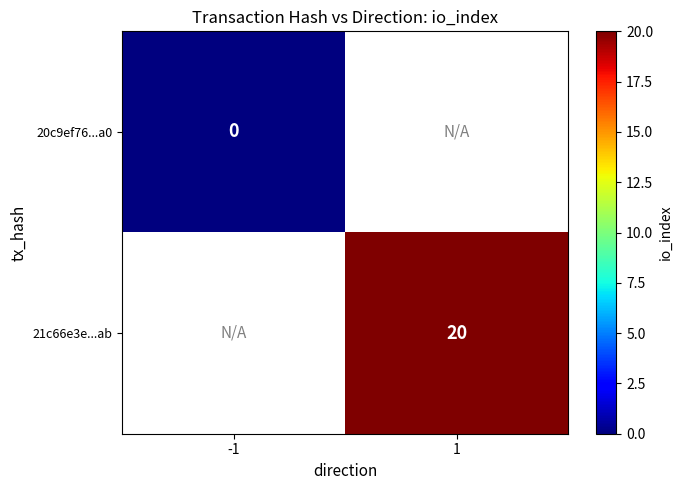

True or false: 21c66e3e...ab has a value of 20 at 1.

True